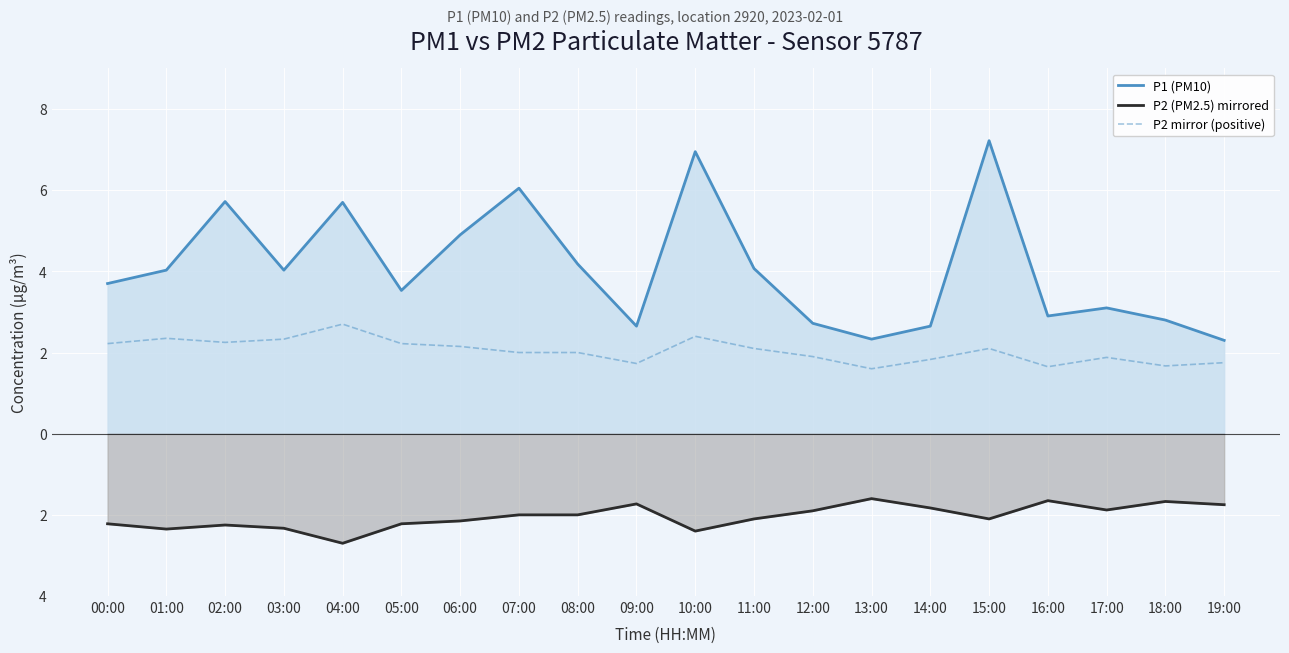

How many interior local valleys does the P2 (PM2.5) mirrored series have?

5